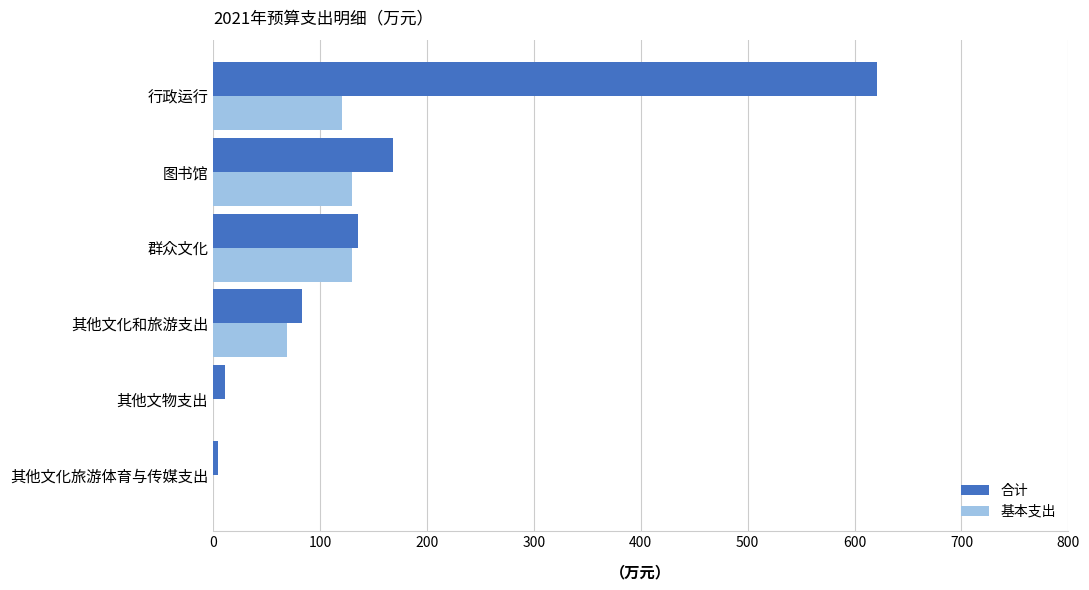

Which series changed the most between 行政运行 and 其他文化和旅游支出?

合计